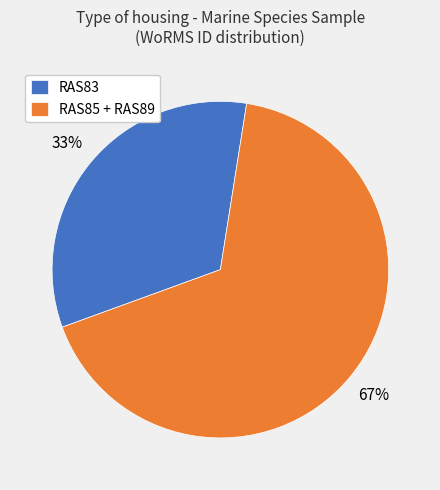

To the nearest percent, what percentage of the pie is RAS85 + RAS89?

67%